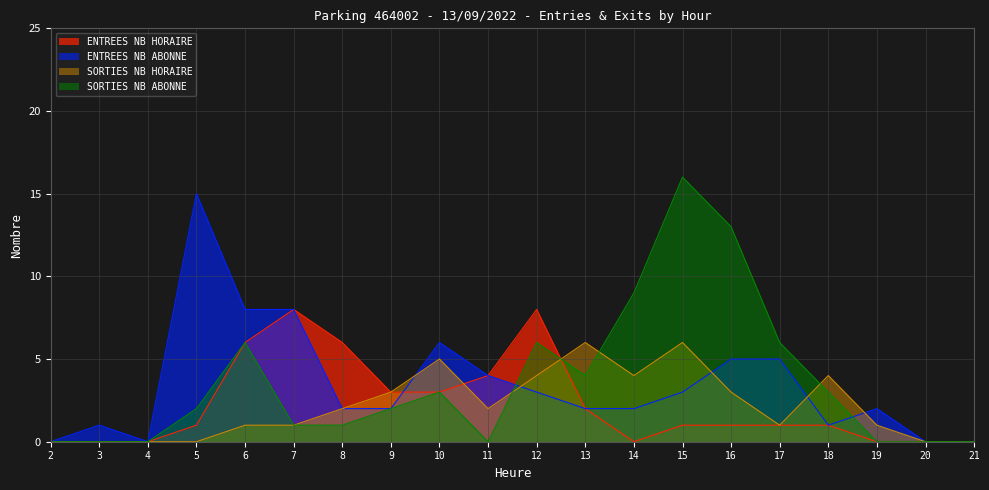

What is the difference between the second highest and second lowest values in the SORTIES_NB_HORAIRE series?

6